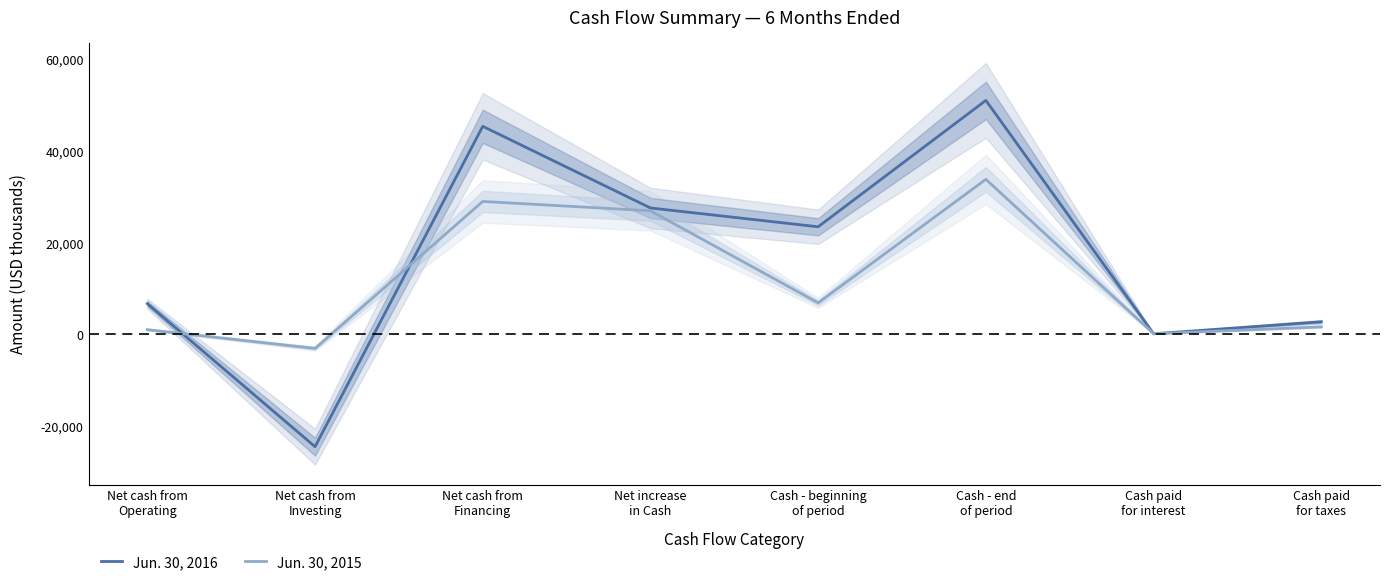

Reading right to left, list all the values displayed in this chart.

Jun. 30, 2016: Cash paid
for taxes=2743	Cash paid
for interest=122	Cash - end
of period=51057	Cash - beginning
of period=23476	Net increase
in Cash=27581	Net cash from
Financing=45400	Net cash from
Investing=-24513	Net cash from
Operating=6694
Jun. 30, 2015: Cash paid
for taxes=1635	Cash paid
for interest=142	Cash - end
of period=33833	Cash - beginning
of period=6872	Net increase
in Cash=26961	Net cash from
Financing=29006	Net cash from
Investing=-3070	Net cash from
Operating=1025